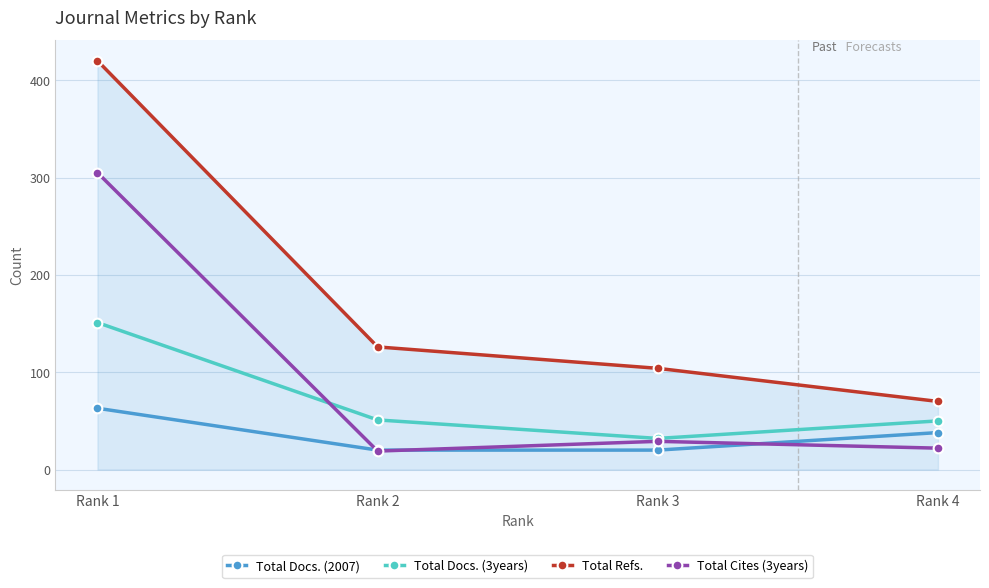

How many lines are shown in the chart?

4